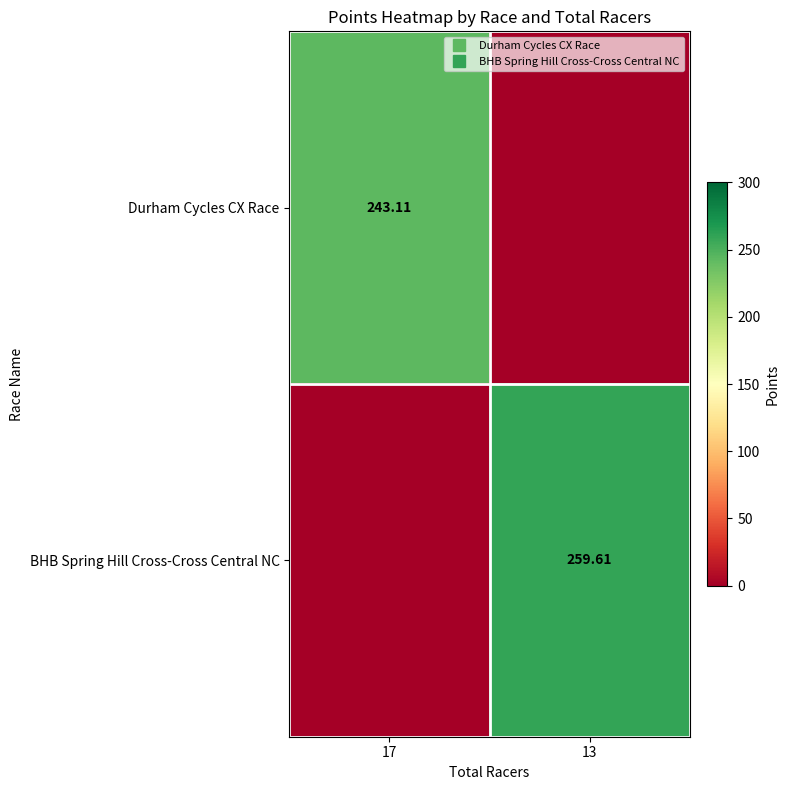

Which series has the largest total across all categories?

BHB Spring Hill Cross-Cross Central NC